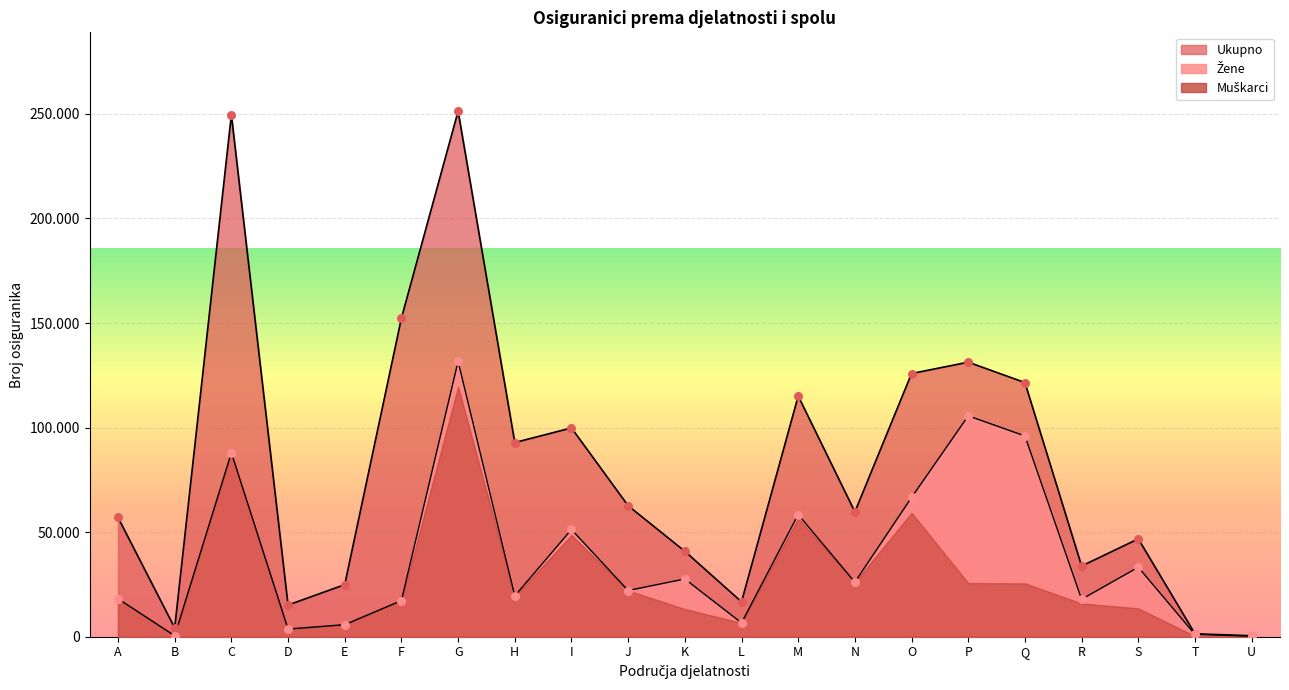

Between B and R, which is larger?

R